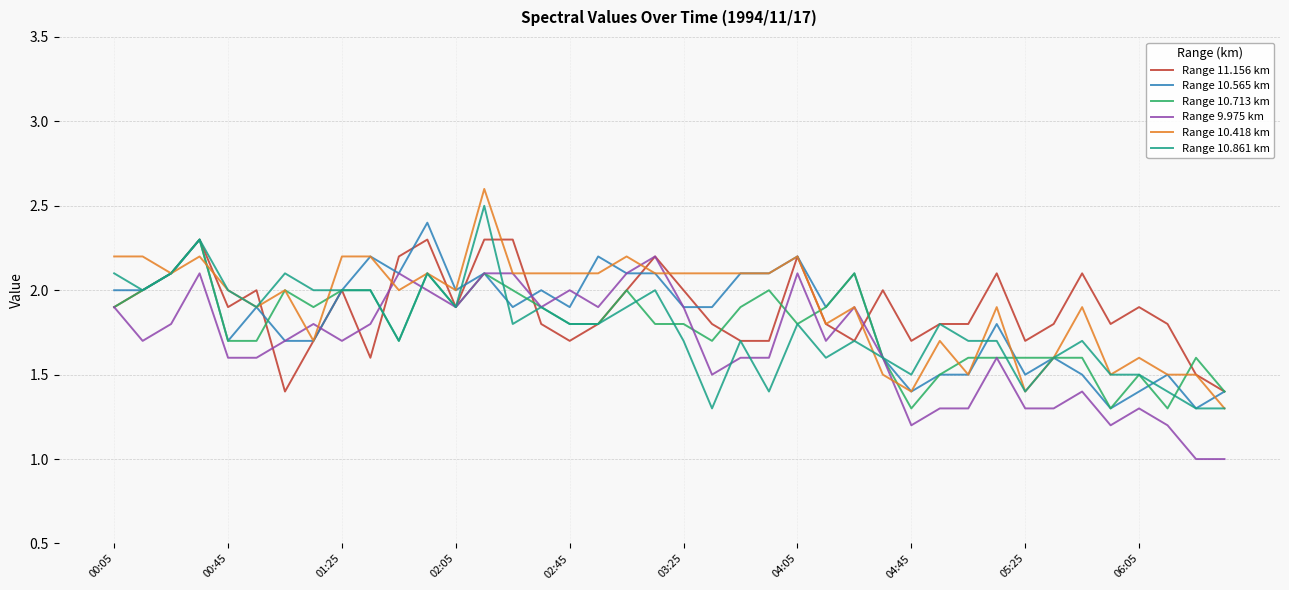

What is the highest value of the Range 10.418 km series?

2.6